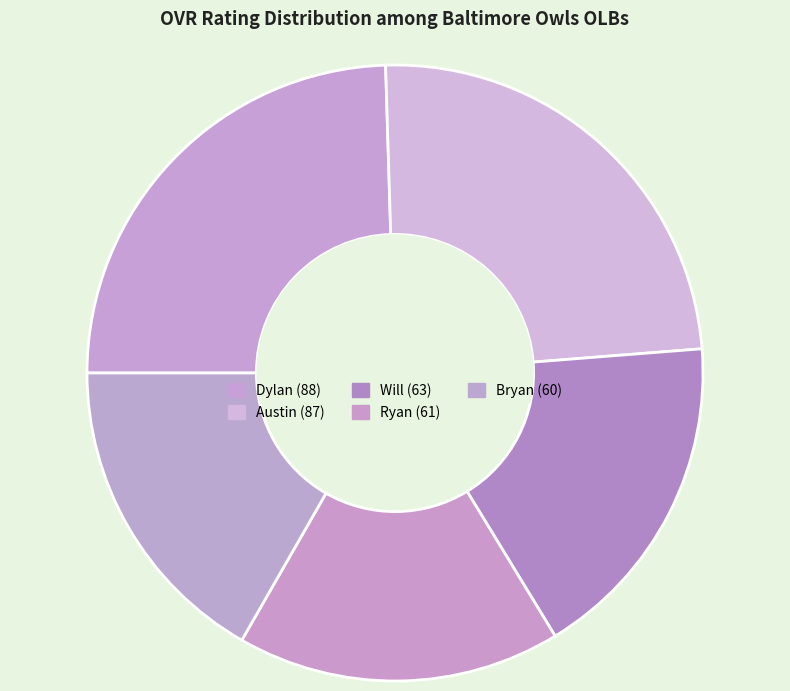

Does Will represent more than half of the total?

No